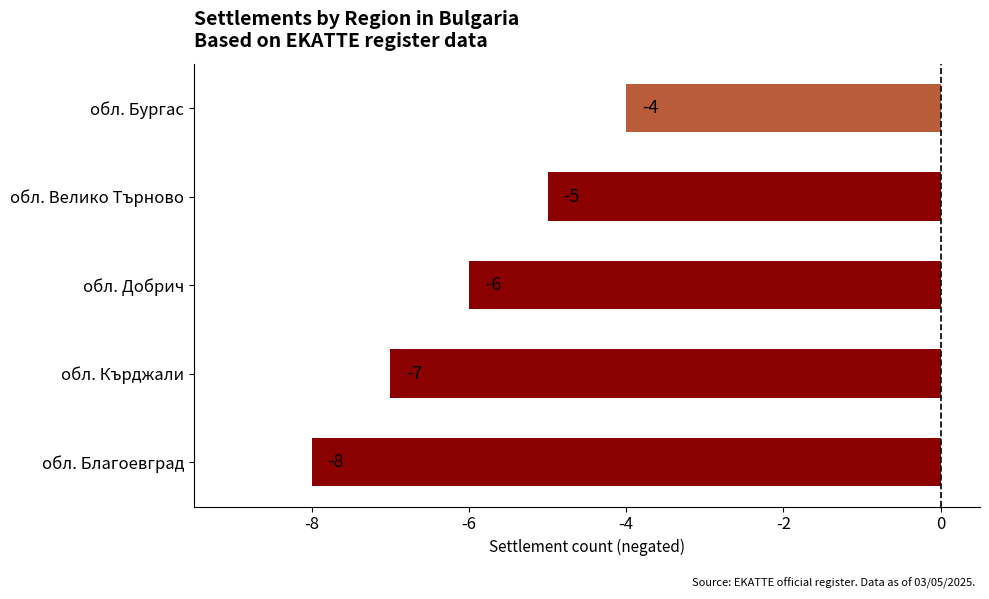

Reading bottom to top, extract all data points from this chart.

-8	-7	-6	-5	-4